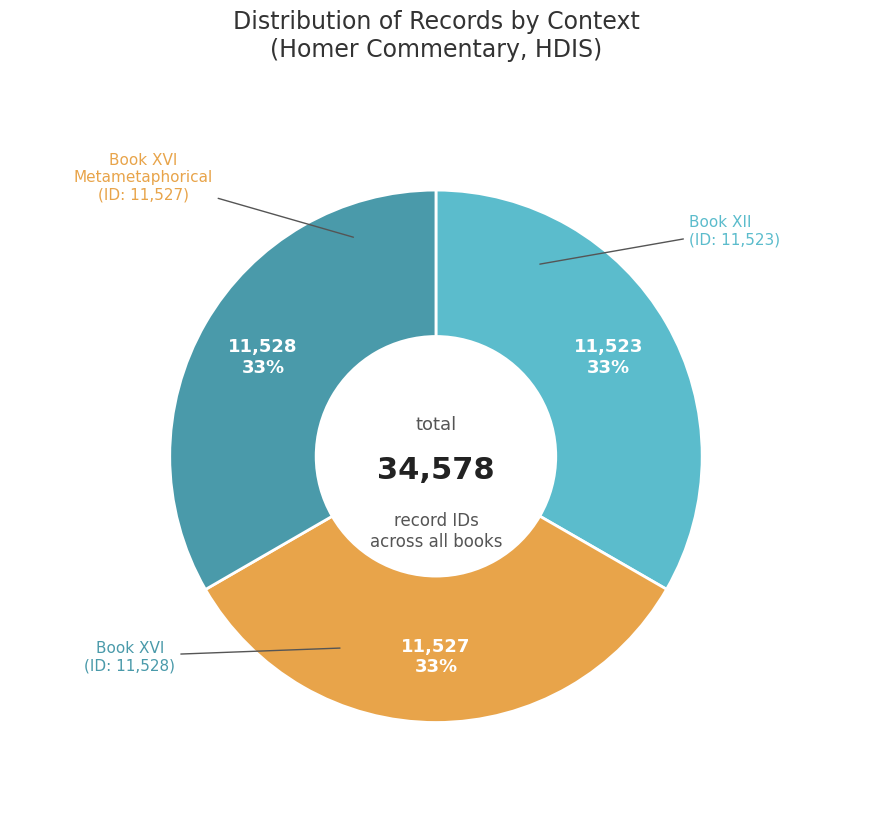

Is there any slice that represents more than half of the pie?

No